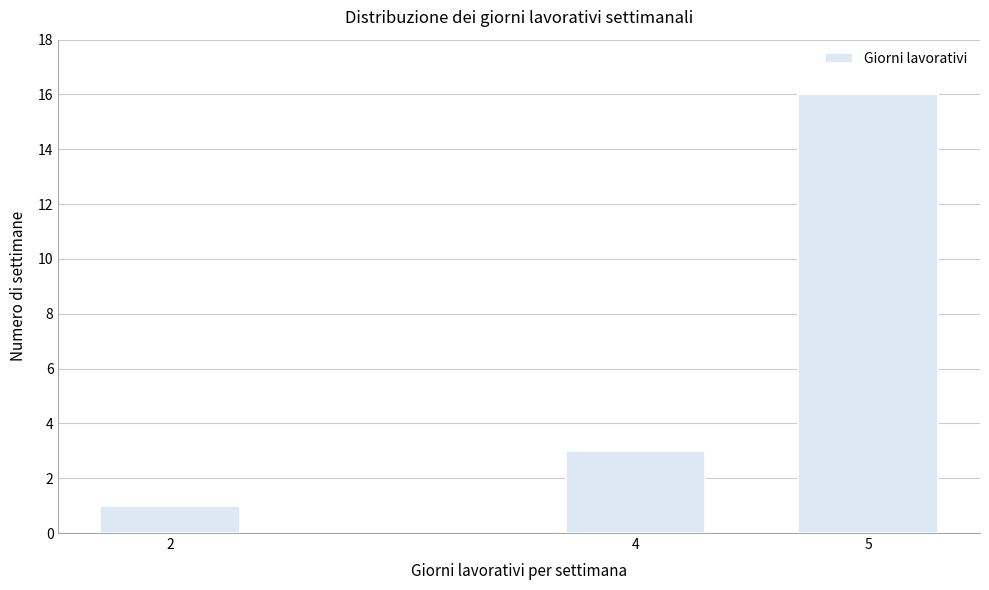

Reading left to right, transcribe all the data shown in this chart.

1	3	16